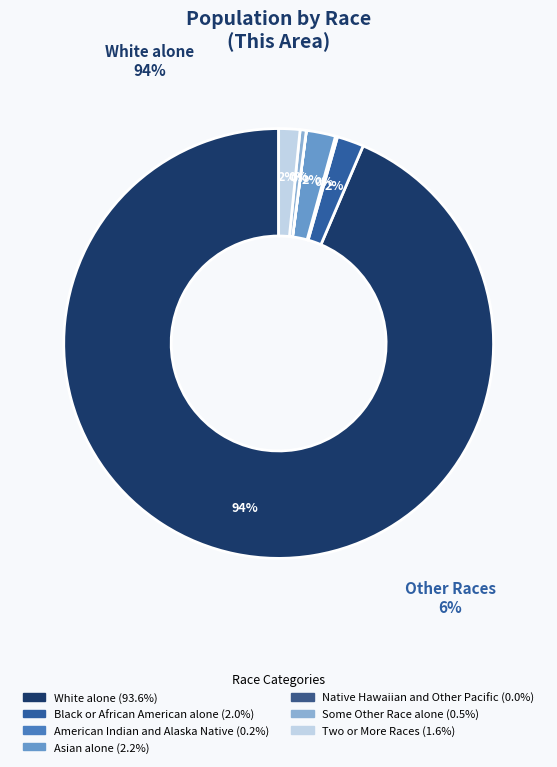

True or false: Asian alone accounts for 1% of the total.

False